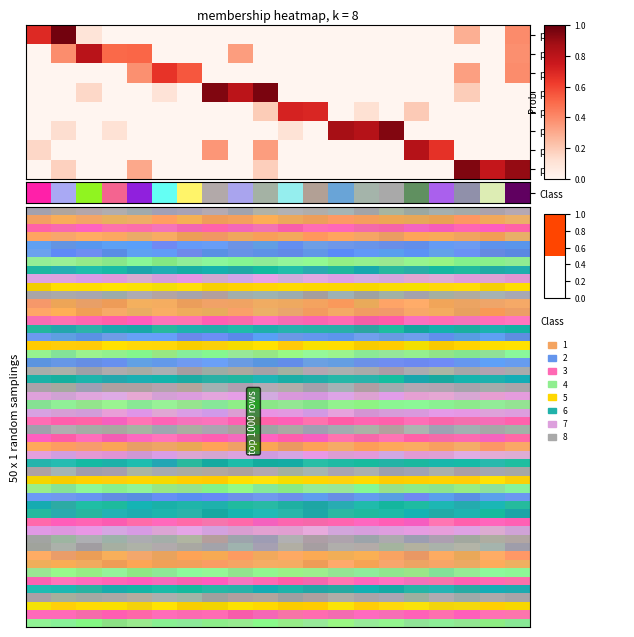

How many categories are shown in the chart?

20